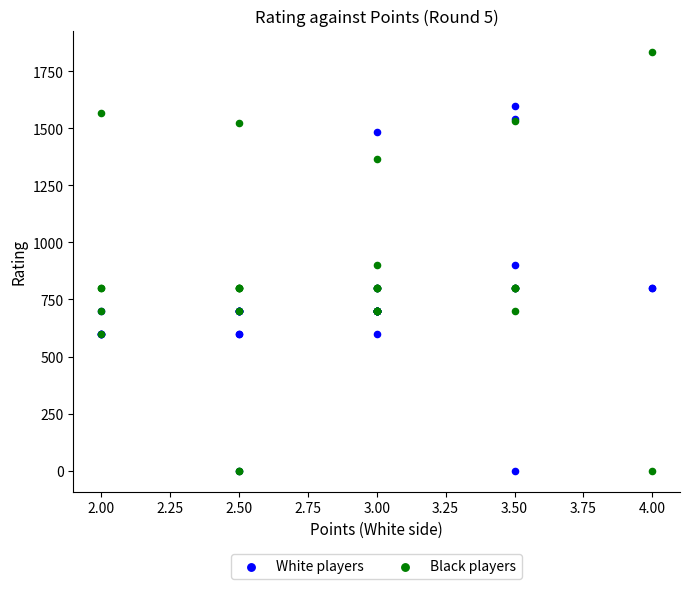

Which series contains the highest Y value?

Black players